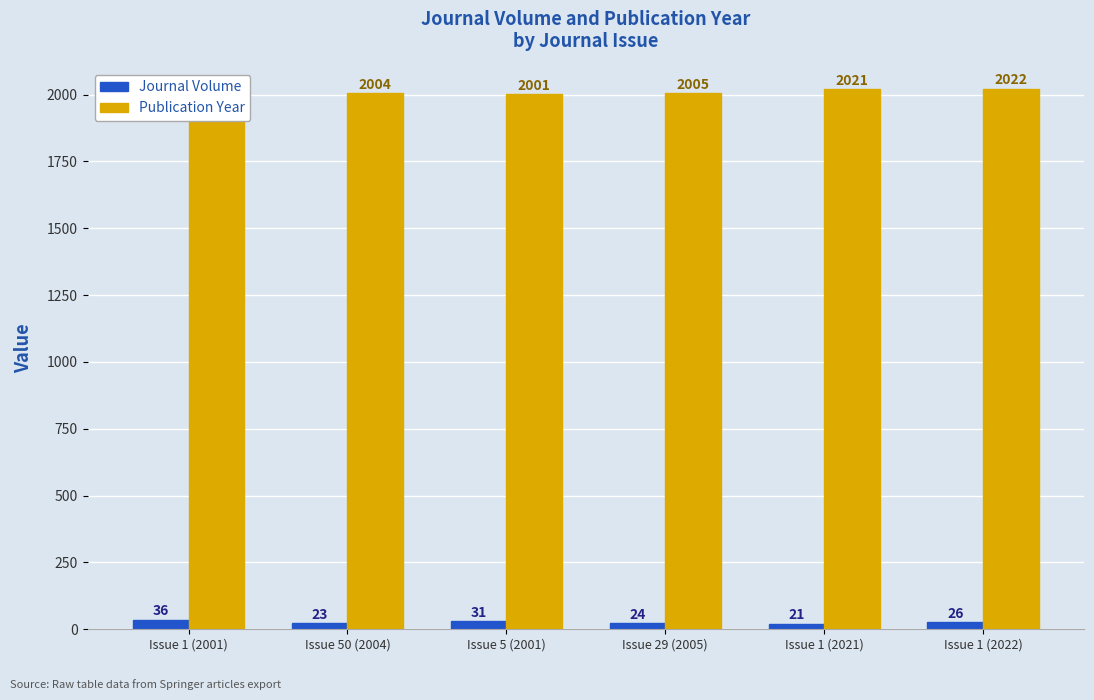

Rank the series by their maximum value, from lowest to highest.

Journal Volume, Publication Year